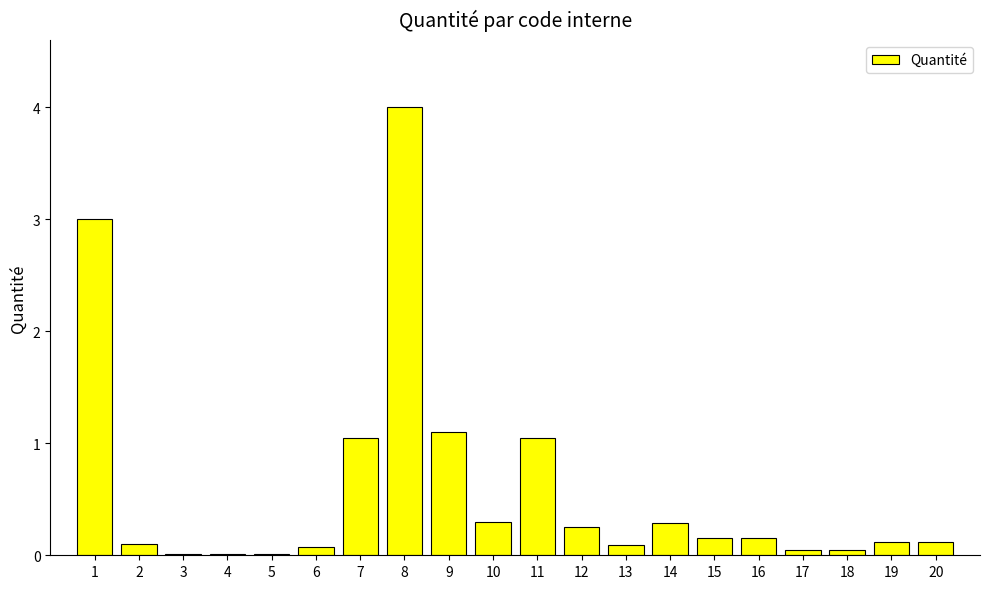

What is the change in value from 8 to 20?

-3.9